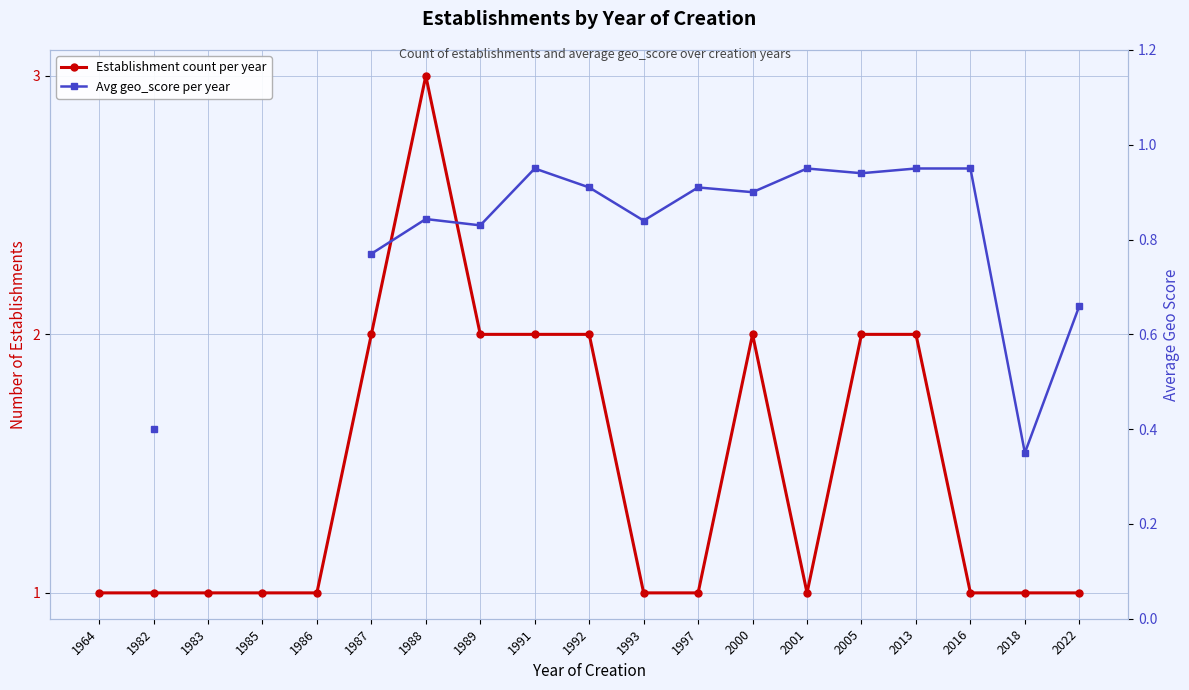

What is the difference between the maximum and minimum values in the Establishment count per year series?

2.0